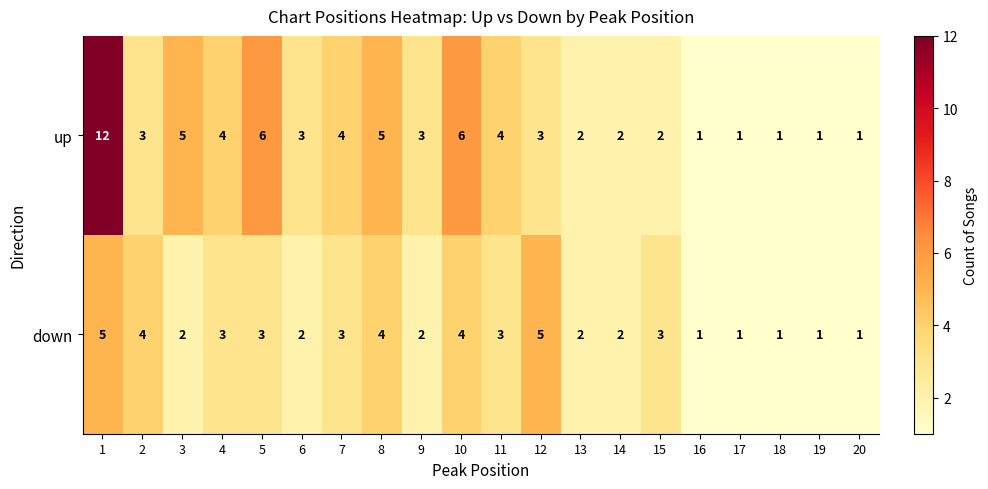

List the series in order of their overall mean, lowest first.

down, up